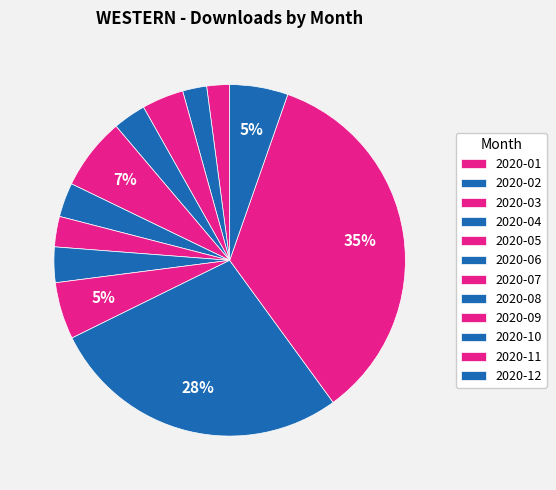

What is the largest slice in the pie chart?

2020-11